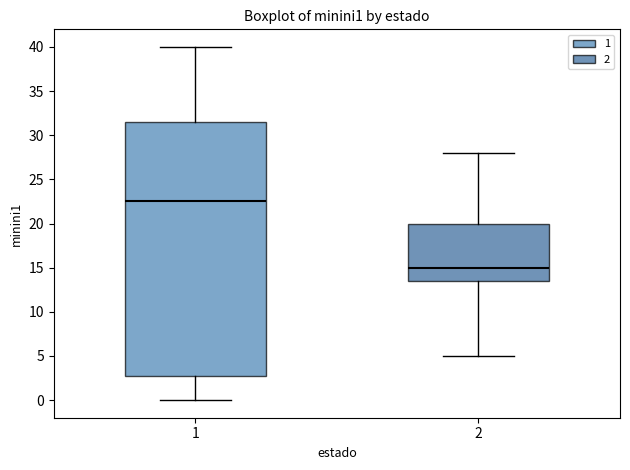

Reading left to right, transcribe this box plot: for each box, give where its median line is, the range the box spans, and where its two whiskers end, as read against the y-axis. The values are not printed on the chart, so give them approximately, as read against the axis.

1: median 22.5, box 3.0 to 31.5, whiskers 0.0 to 40.0
2: median 15.0, box 13.5 to 20.0, whiskers 5.0 to 28.0